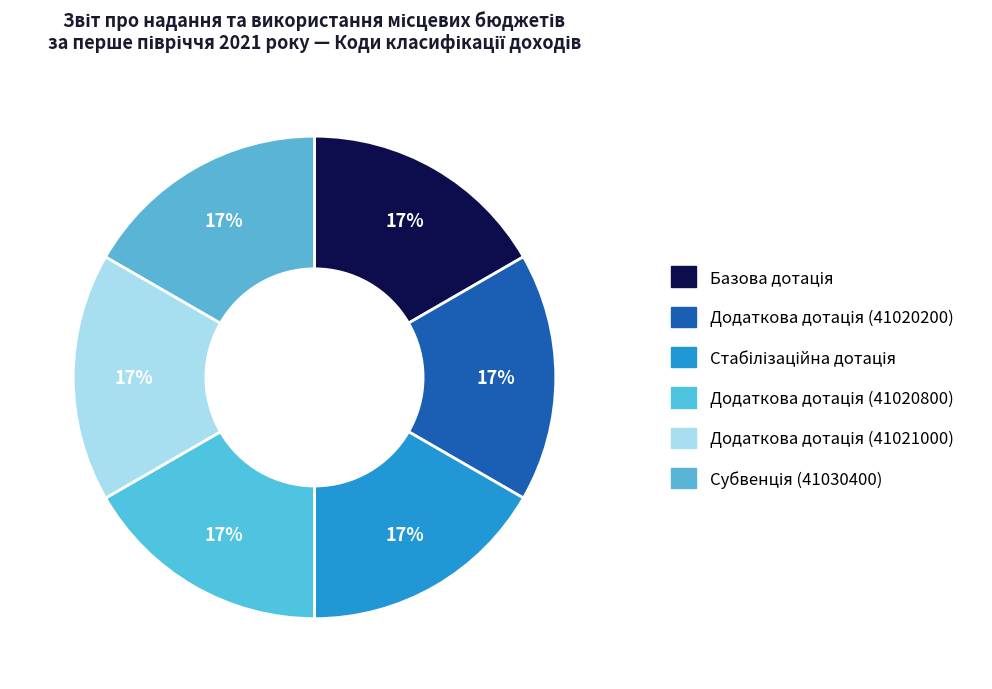

Combined, do Базова дотація and Додаткова дотація (41020200) account for over 50%?

No